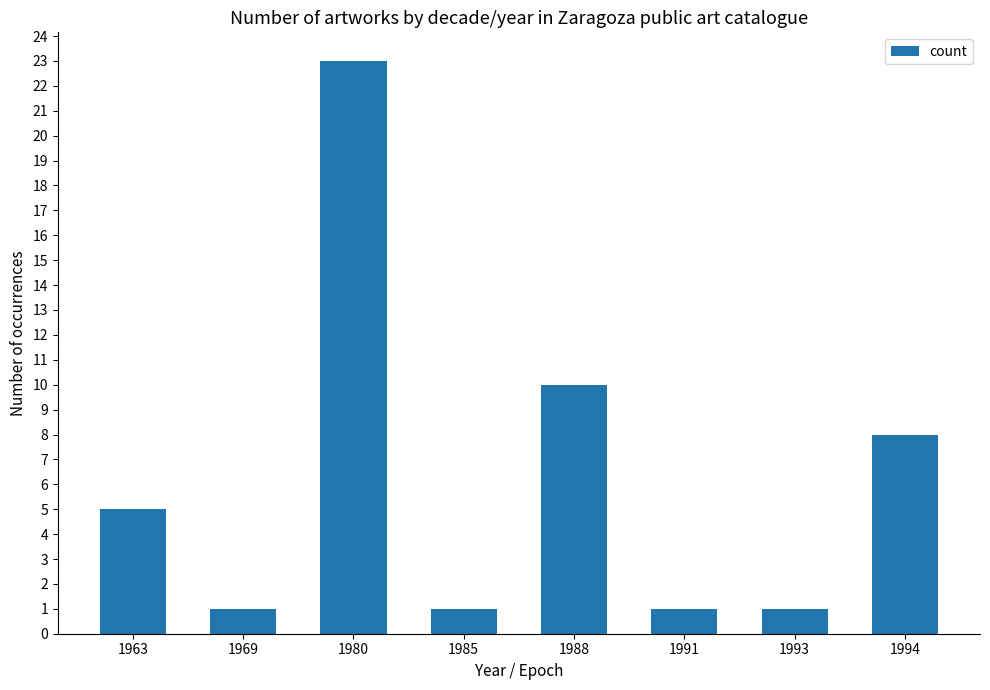

At which label is the value closest to 12?

1988